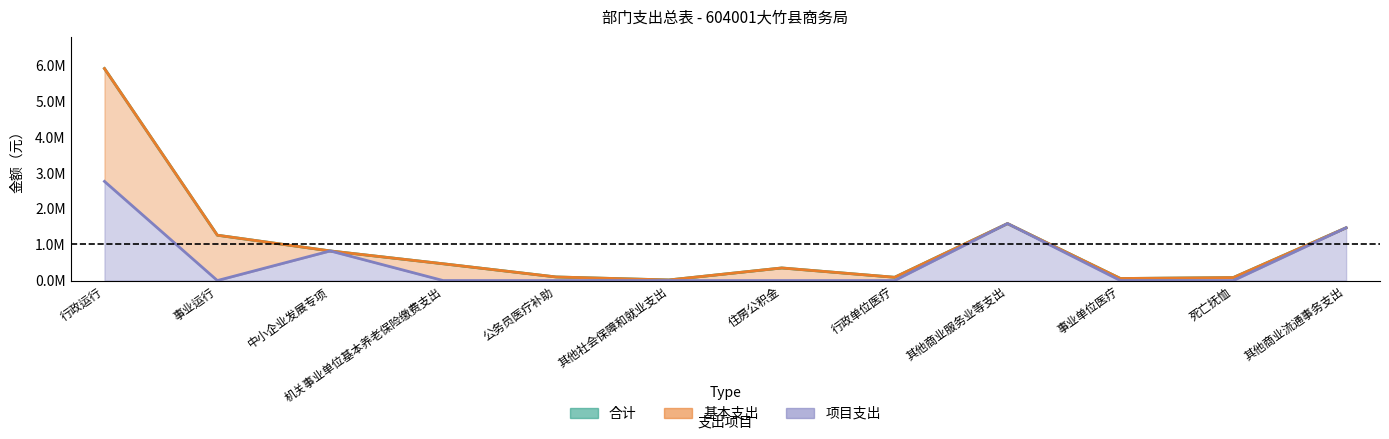

Where does the 合计 series first go above 467545?

行政运行